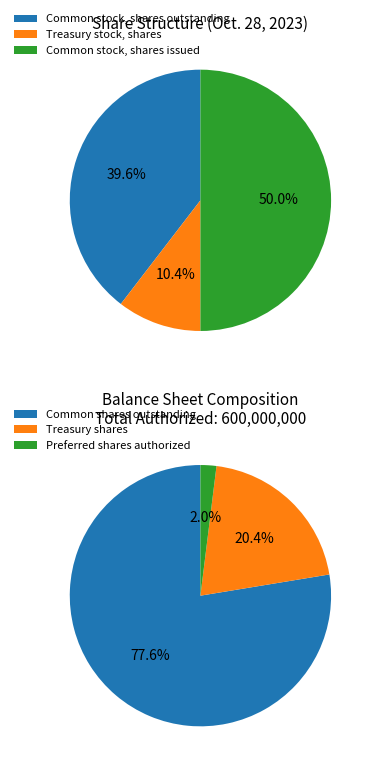

Rank the categories by value from lowest to highest.

Treasury stock, shares, Common stock, shares outstanding, Common stock, shares issued